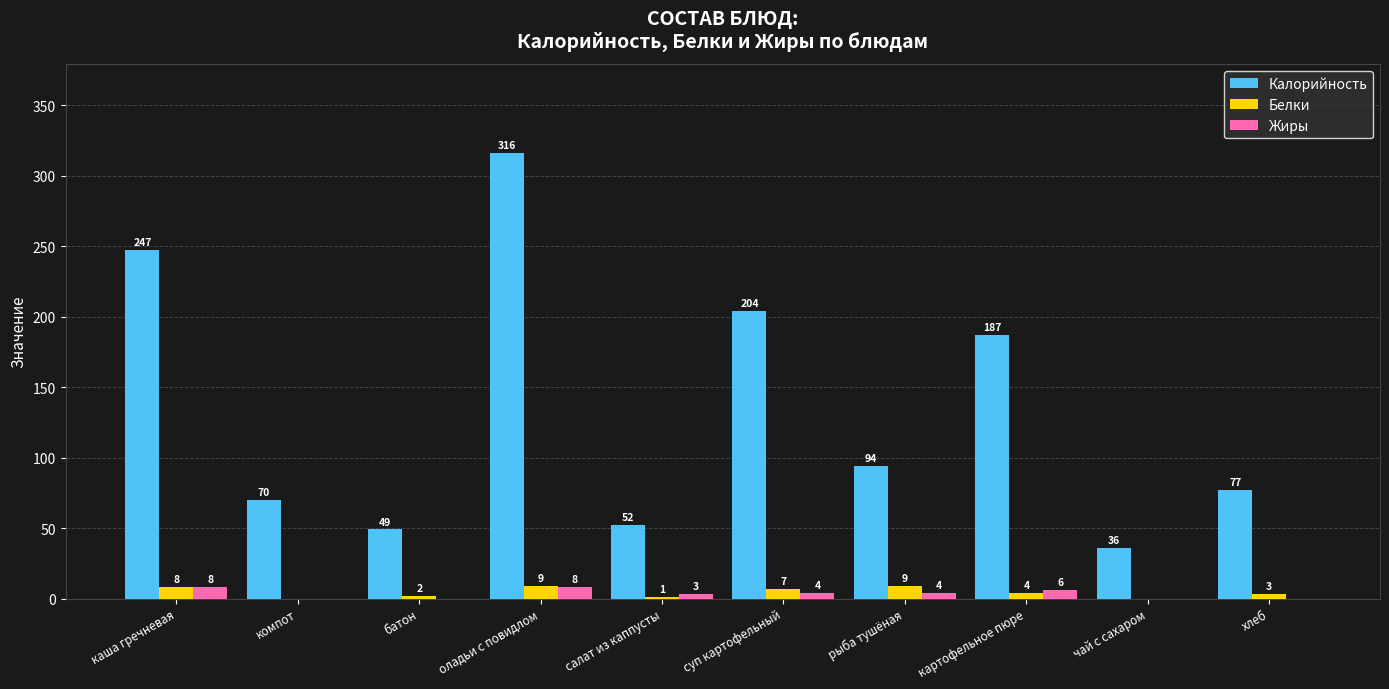

What is the maximum value shown in the chart?

316